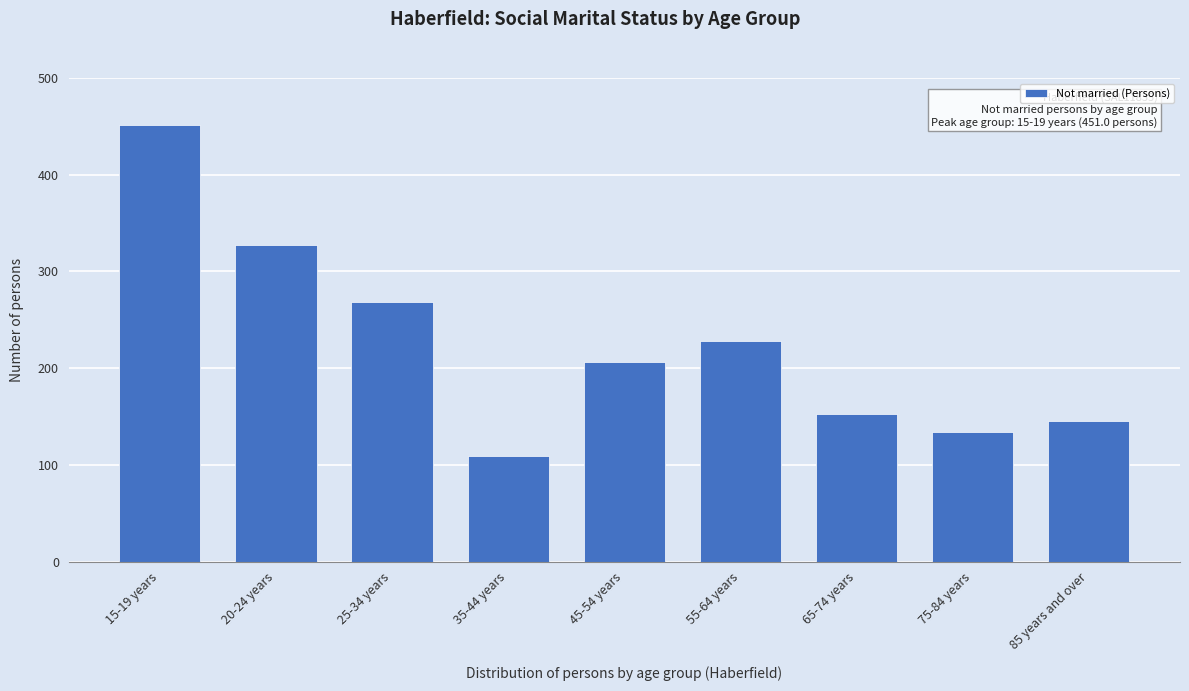

Reading left to right, what are all the values shown in this chart?

15-19 years=451	20-24 years=327	25-34 years=268	35-44 years=109	45-54 years=206	55-64 years=228	65-74 years=153	75-84 years=134	85 years and over=145